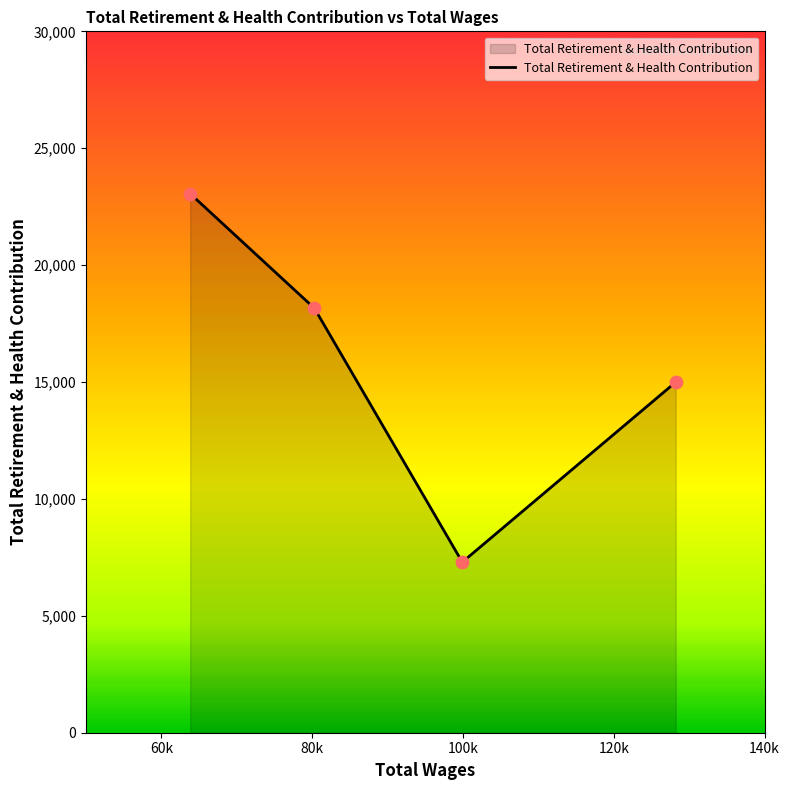

What is the minimum value shown in the chart?

7295